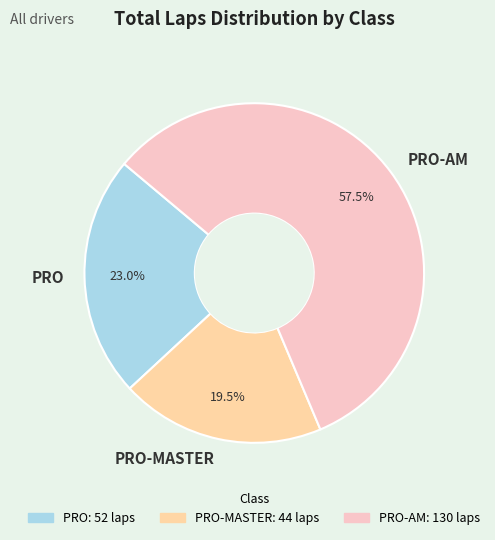

Which has a higher value, PRO-AM or PRO?

PRO-AM